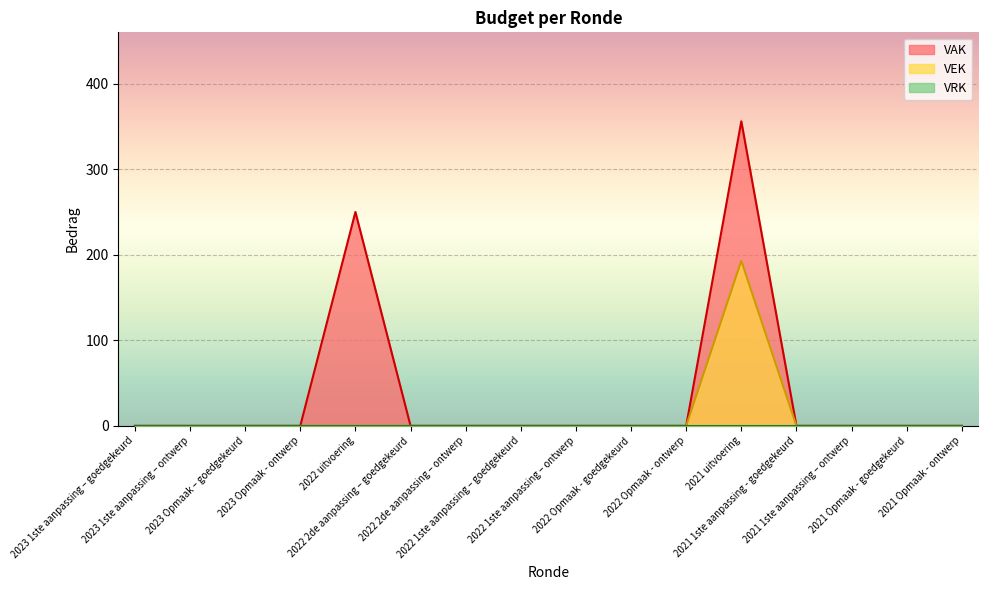

Count the number of categories in the chart.

16